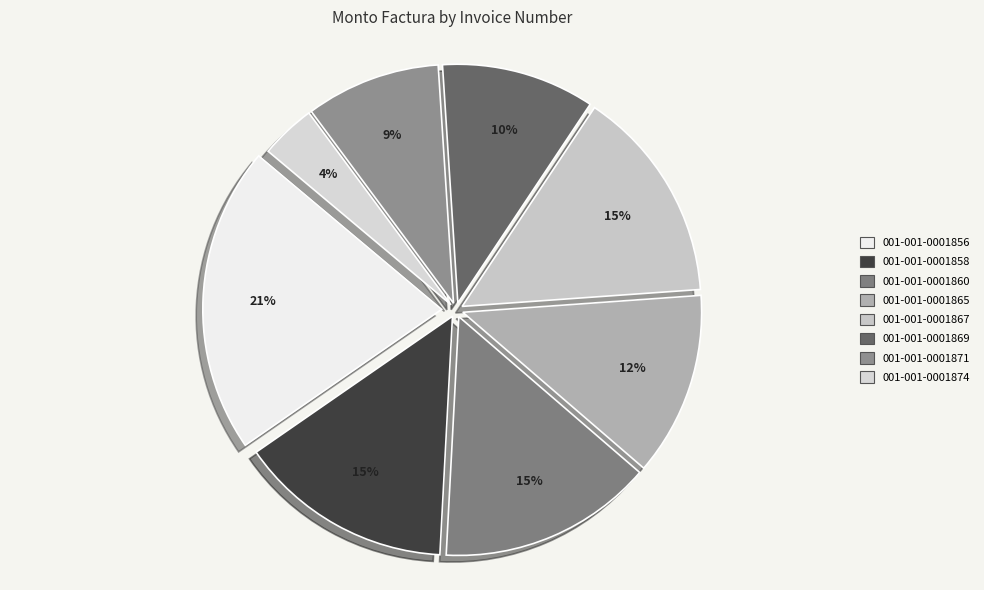

How many segments does this pie chart have?

8